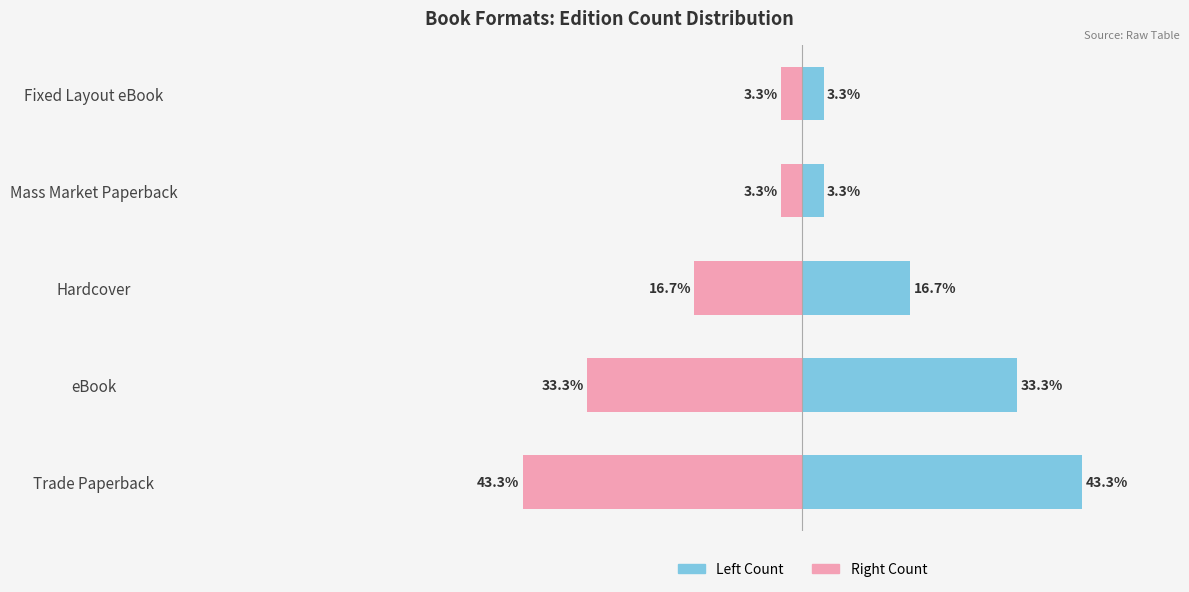

At how many categories does at least one series exceed -29?

5